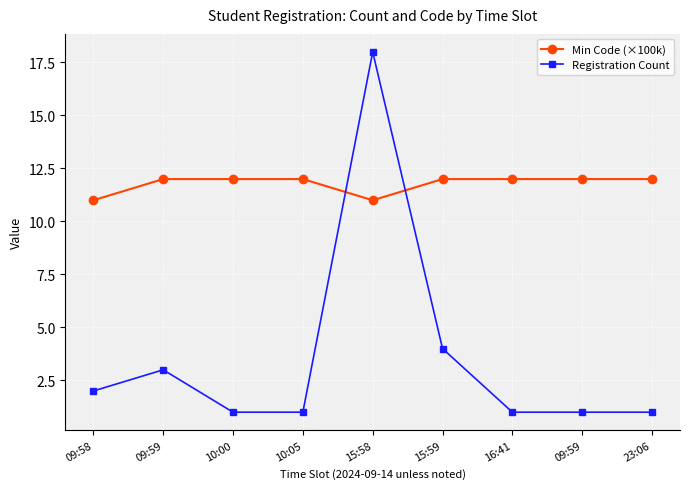

Rank the series by their average value, from highest to lowest.

Min Code (×100k), Registration Count